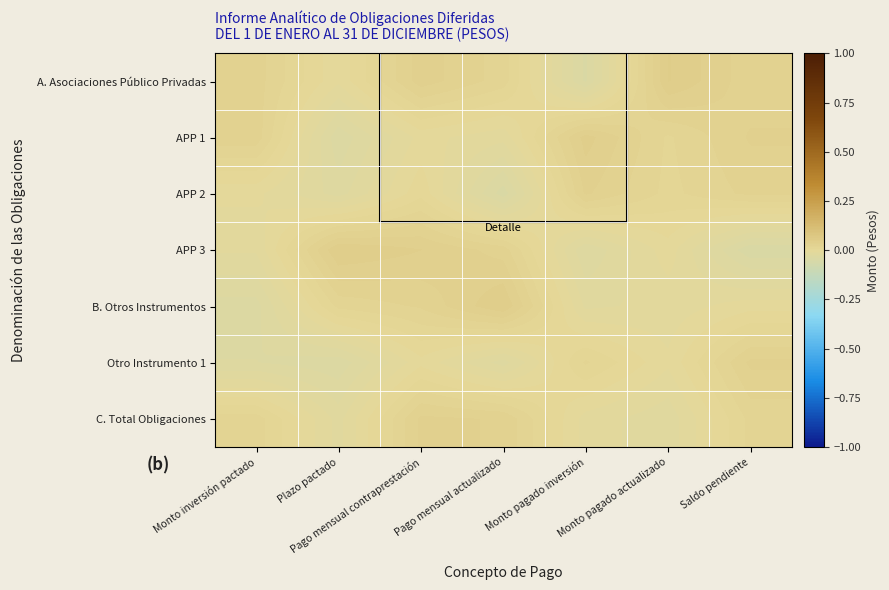

Which has a higher value, Monto pagado actualizado or Monto inversión pactado?

Monto pagado actualizado